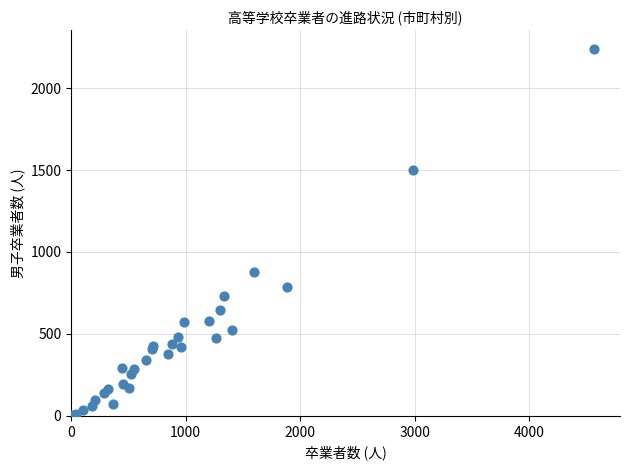

What Y value in the scatter plot is closest to 1123?

876